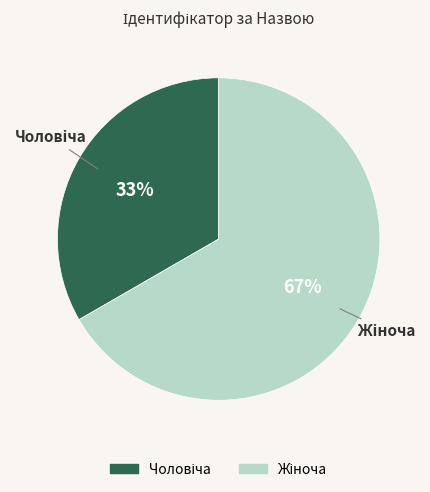

To the nearest percent, what is the average slice percentage?

50%